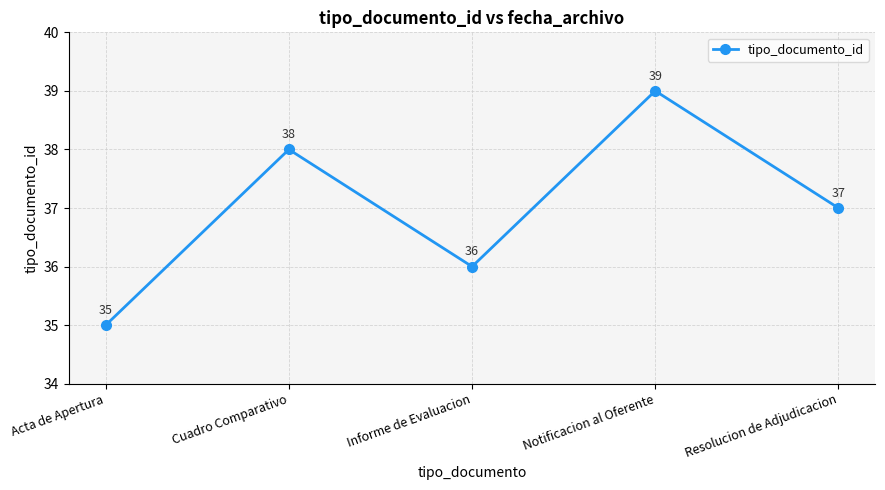

What is the smallest value displayed?

35